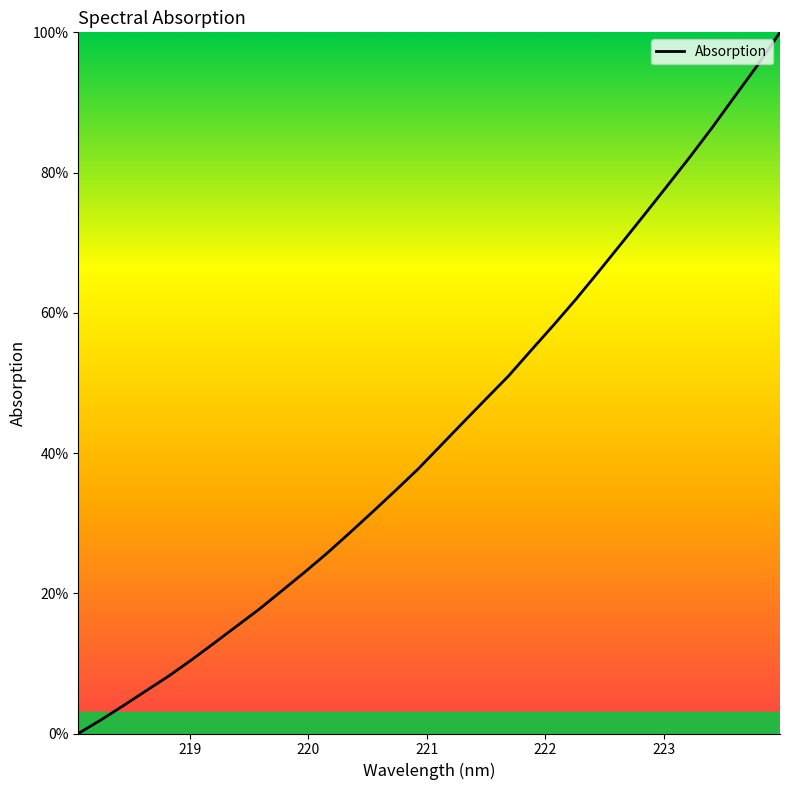

What is the maximum value shown in the chart?

100.0